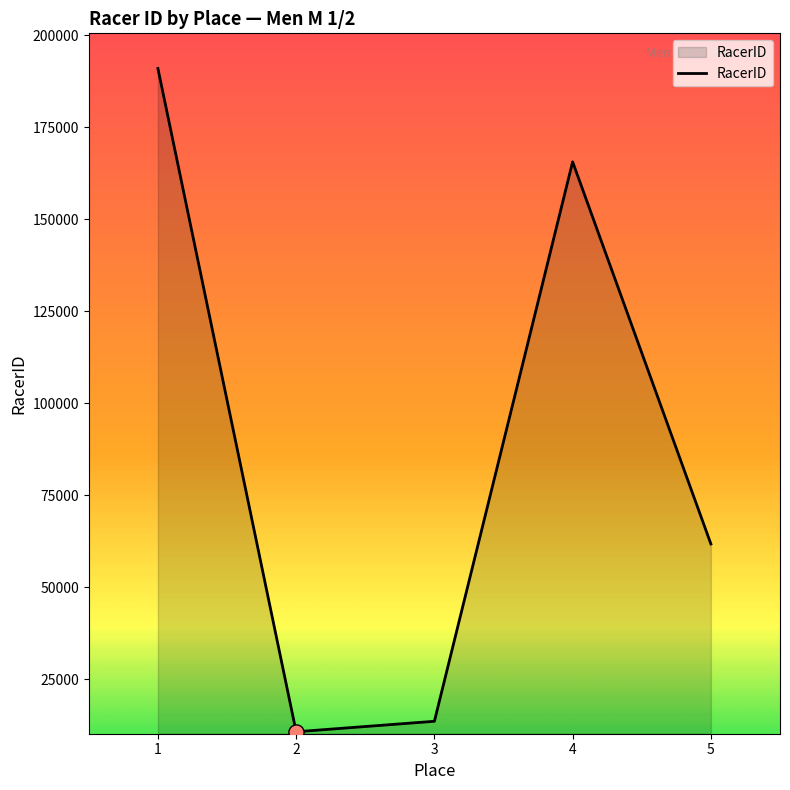

Approximately how many times larger is the value at 2 compared to 4?

0.1